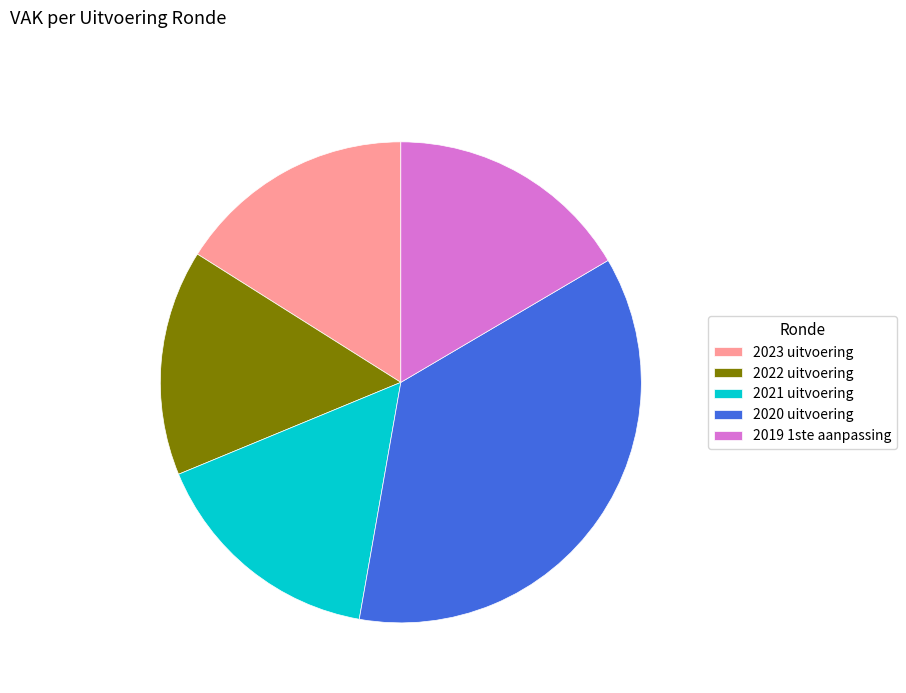

Is the sum of 2019 1ste aanpassing and 2021 uitvoering greater than half?

No